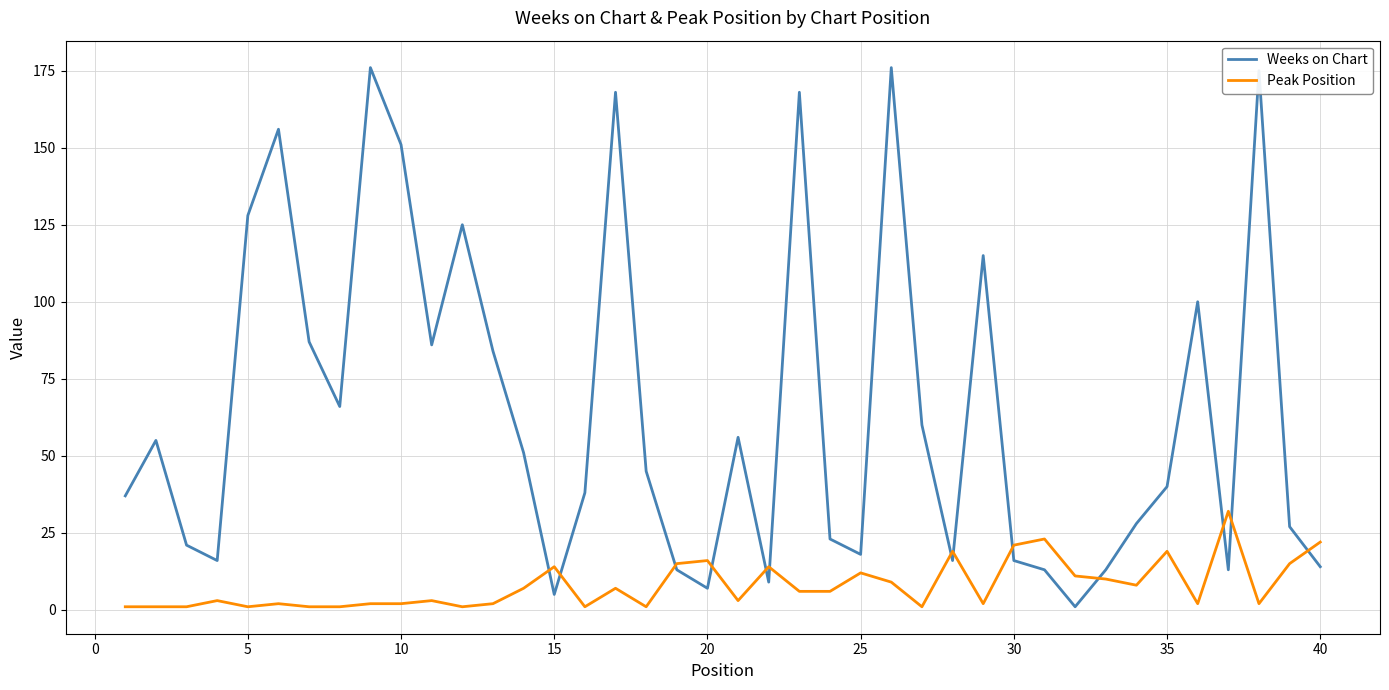

Reading left to right, transcribe all the data shown in this chart.

Weeks on Chart: 37	55	21	16	128	156	87	66	176	151	86	125	84	51	5	38	168	45	13	7	56	9	168	23	18	176	60	16	115	16	13	1	13	28	40	100	13	175	27	14
Peak Position: 1	1	1	3	1	2	1	1	2	2	3	1	2	7	14	1	7	1	15	16	3	14	6	6	12	9	1	19	2	21	23	11	10	8	19	2	32	2	15	22